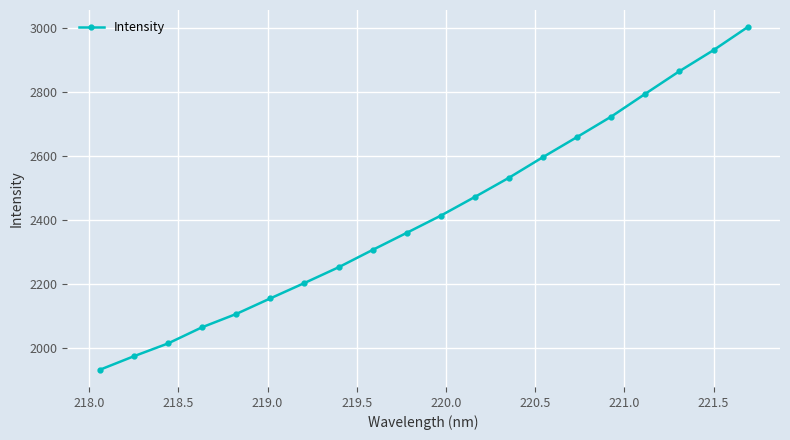

True or false: there are more than 0 points higher than both neighbors.

False